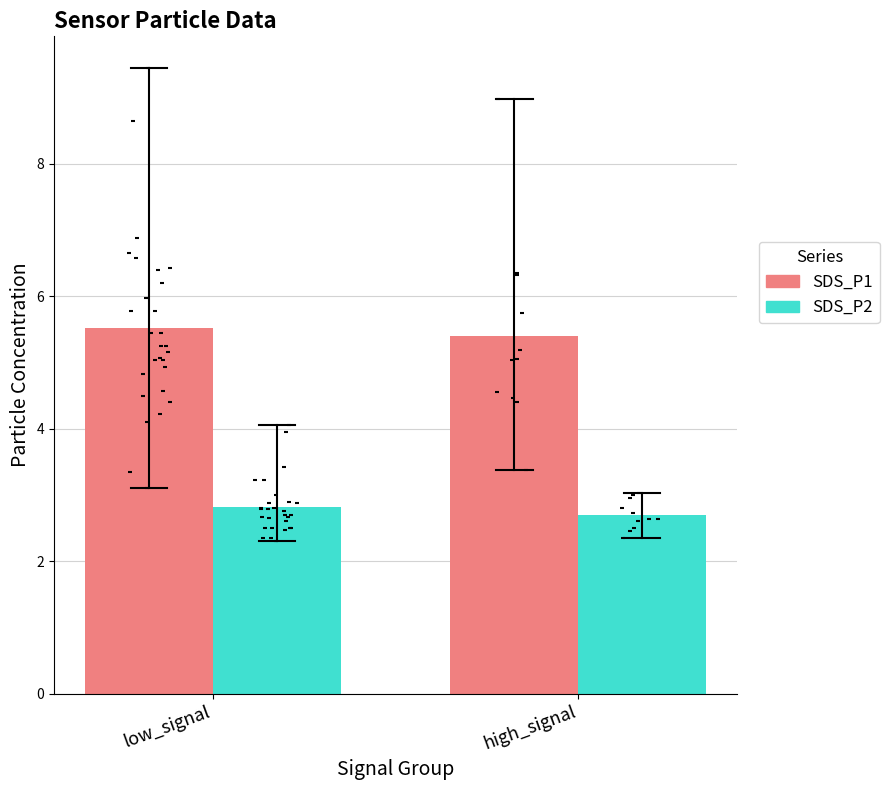

Which series has the largest total across all categories?

SDS_P1